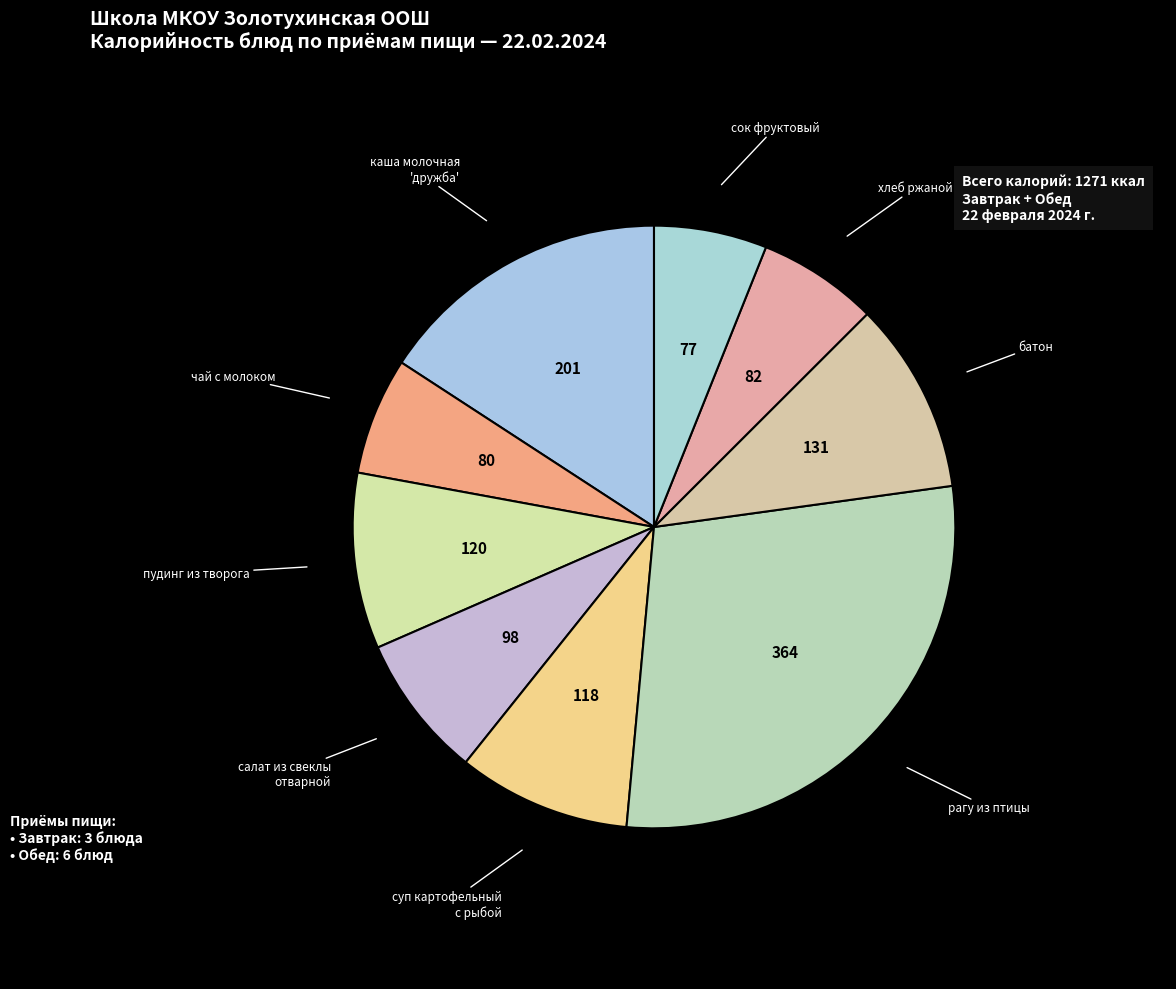

Which category has the smallest portion of the pie?

сок фруктовый